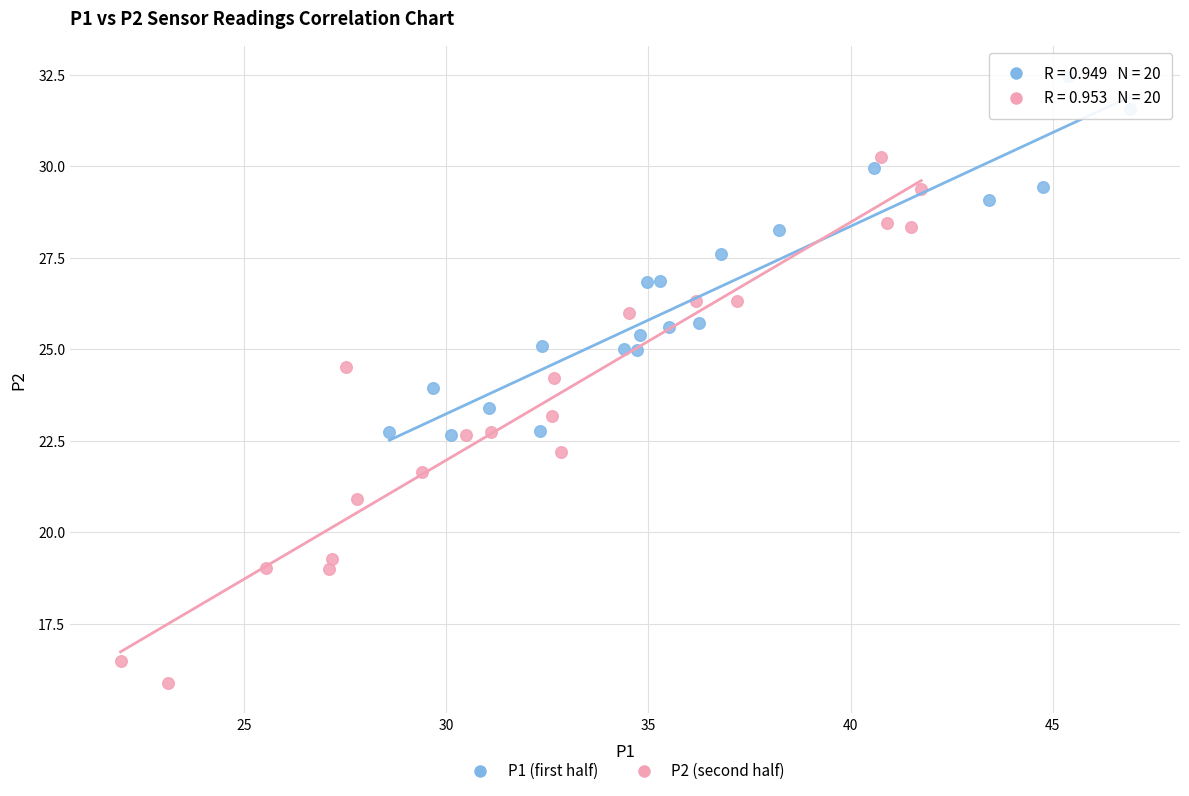

Which series has the widest spread of Y values?

P2 (second half)